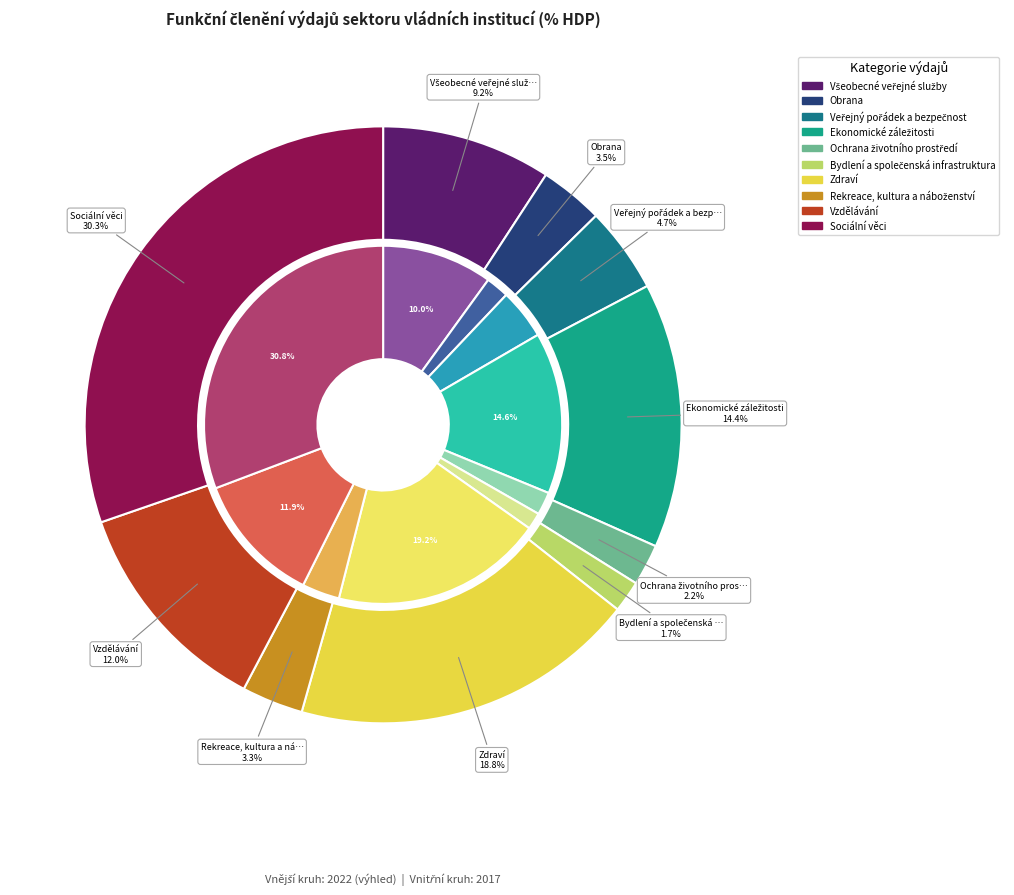

Is there any slice that represents more than half of the pie?

No